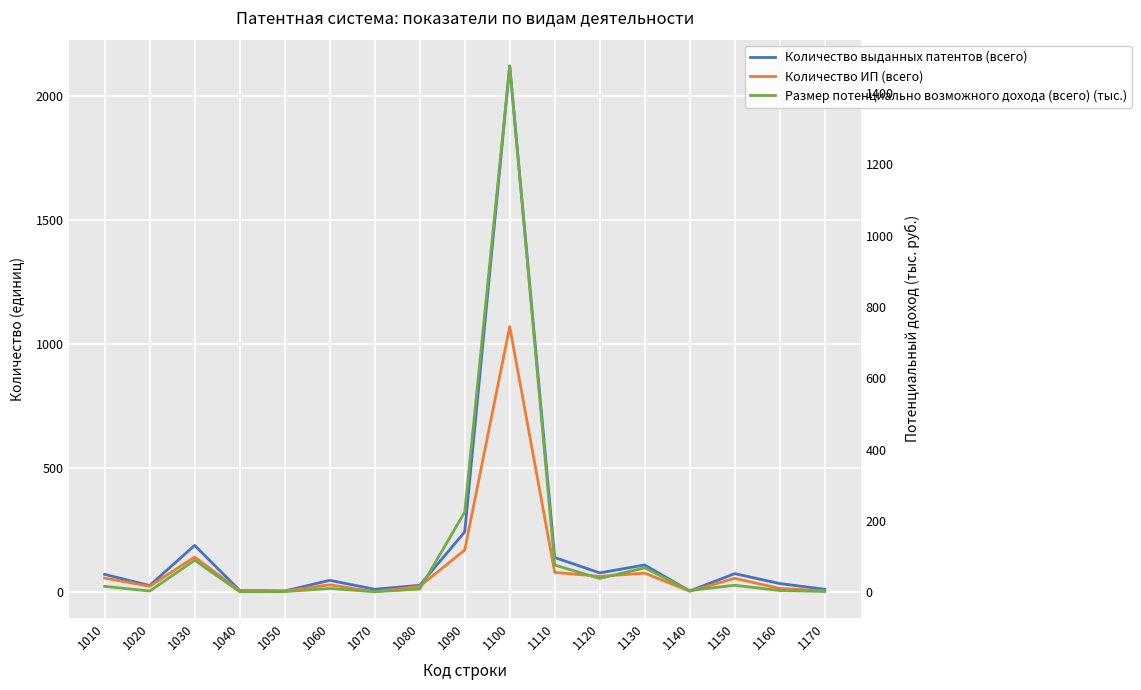

What is the value of the Количество выданных патентов (всего) point at the 13th from the left?

111.0